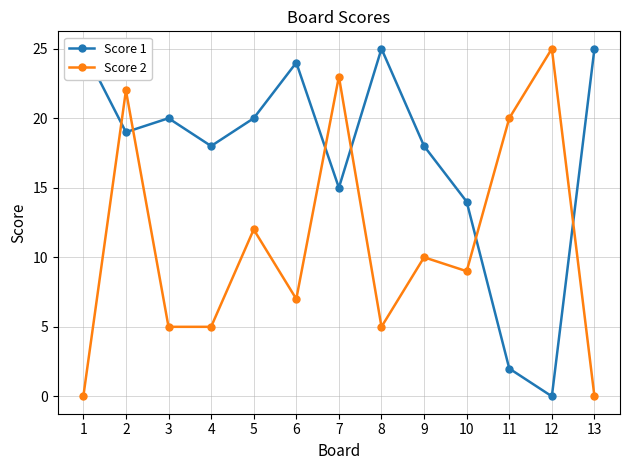

What is the sum of all Score 2 values?

143